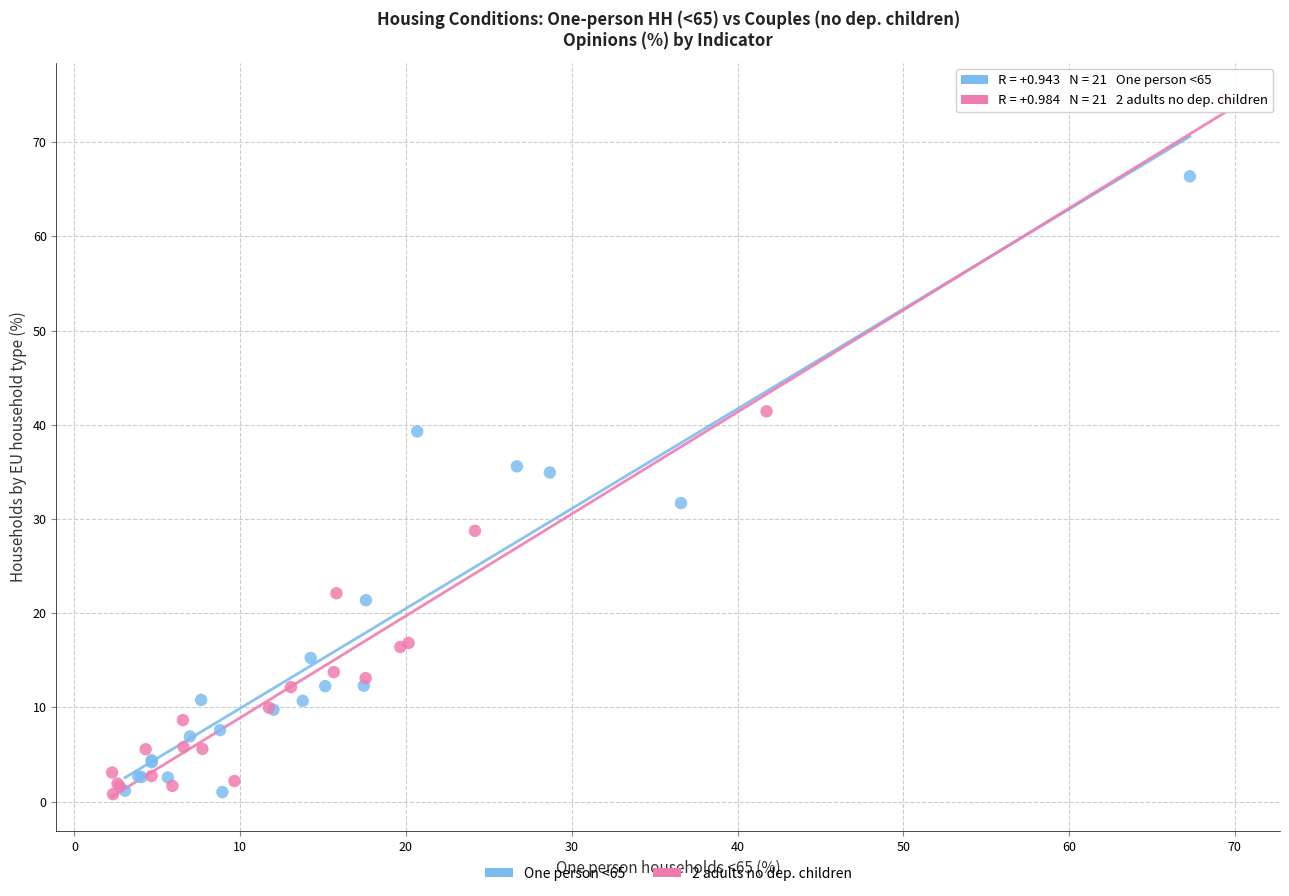

Which series has the largest Y range (max minus min)?

2 adults no dep. children